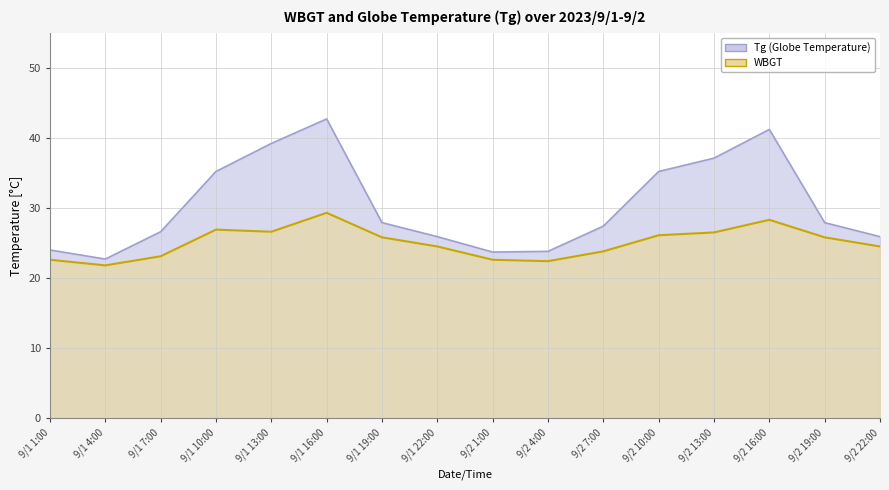

Reading left to right, what are all the values shown in this chart?

WBGT: 9/1 1:00=22.6	9/1 4:00=21.8	9/1 7:00=23.1	9/1 10:00=26.9	9/1 13:00=26.6	9/1 16:00=29.3	9/1 19:00=25.8	9/1 22:00=24.5	9/2 1:00=22.6	9/2 4:00=22.4	9/2 7:00=23.8	9/2 10:00=26.1	9/2 13:00=26.5	9/2 16:00=28.3	9/2 19:00=25.8	9/2 22:00=24.5
Tg: 9/1 1:00=24.0	9/1 4:00=22.7	9/1 7:00=26.6	9/1 10:00=35.2	9/1 13:00=39.2	9/1 16:00=42.7	9/1 19:00=27.9	9/1 22:00=25.9	9/2 1:00=23.7	9/2 4:00=23.8	9/2 7:00=27.4	9/2 10:00=35.2	9/2 13:00=37.1	9/2 16:00=41.2	9/2 19:00=27.9	9/2 22:00=25.9